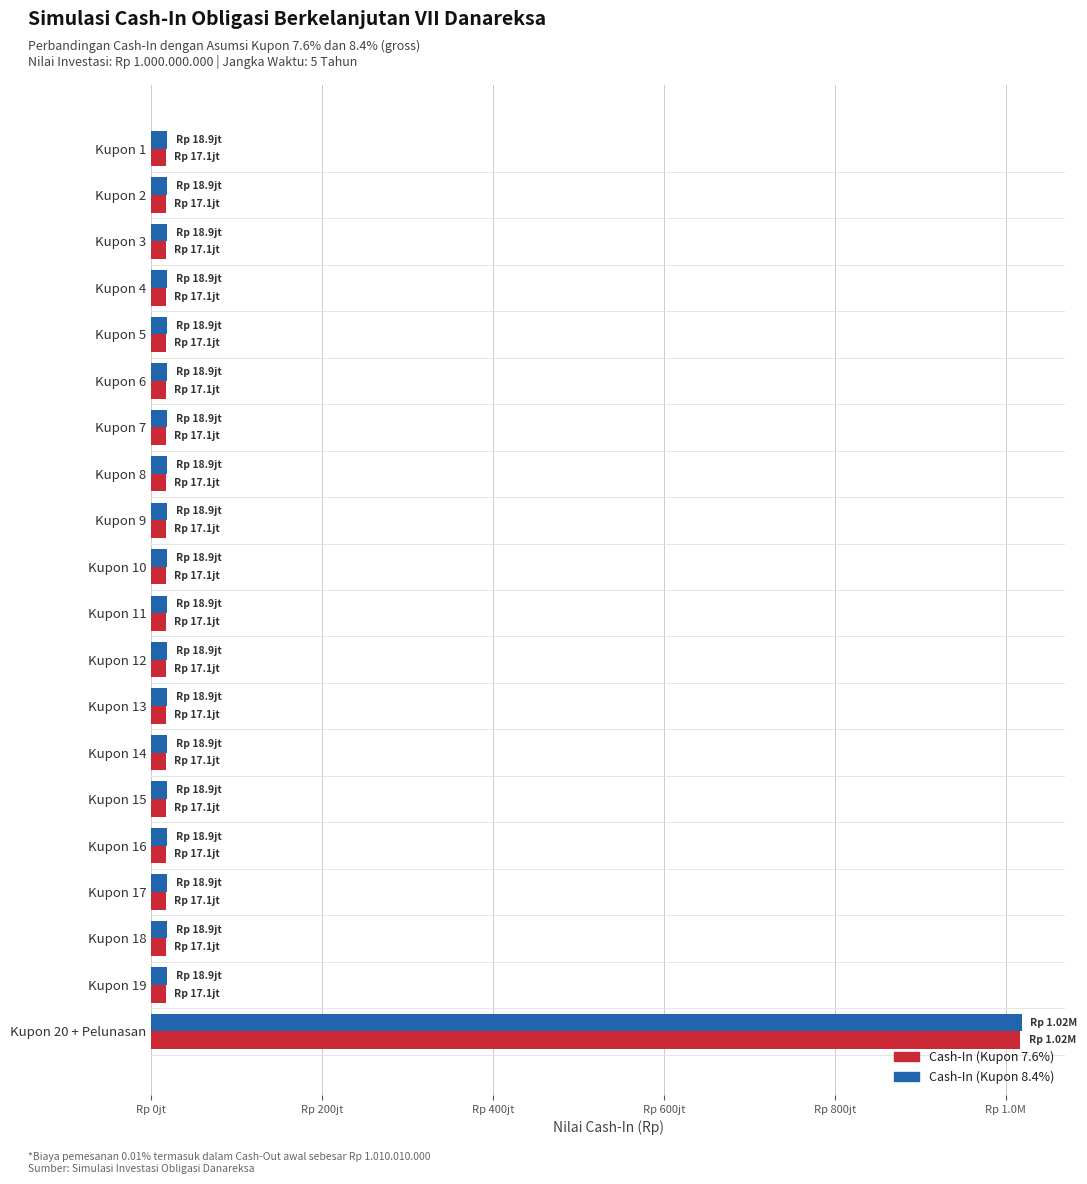

What are all the series names shown in the legend?

Cash-In (Kupon 7.6%), Cash-In (Kupon 8.4%)